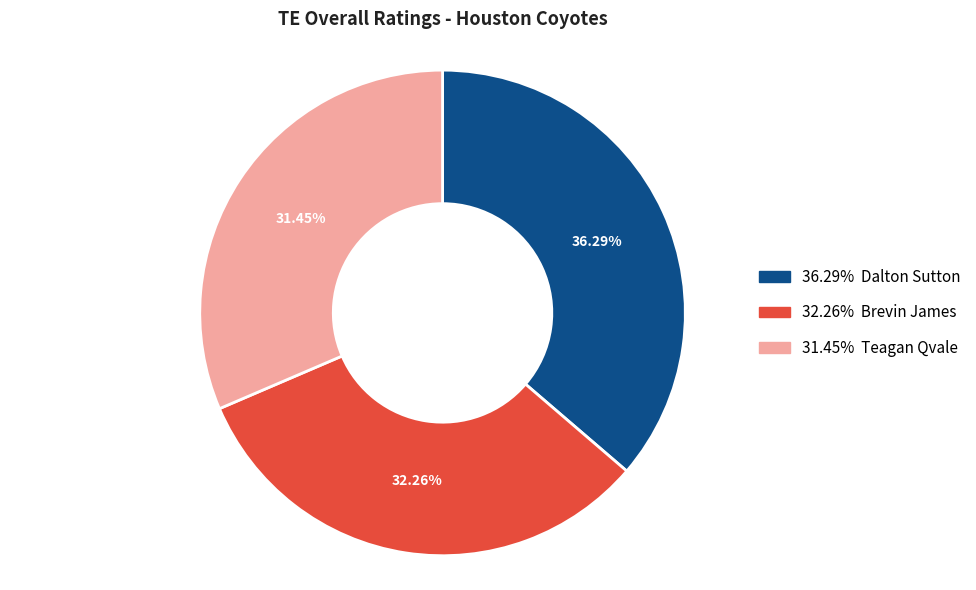

How many slices are in this pie chart?

3